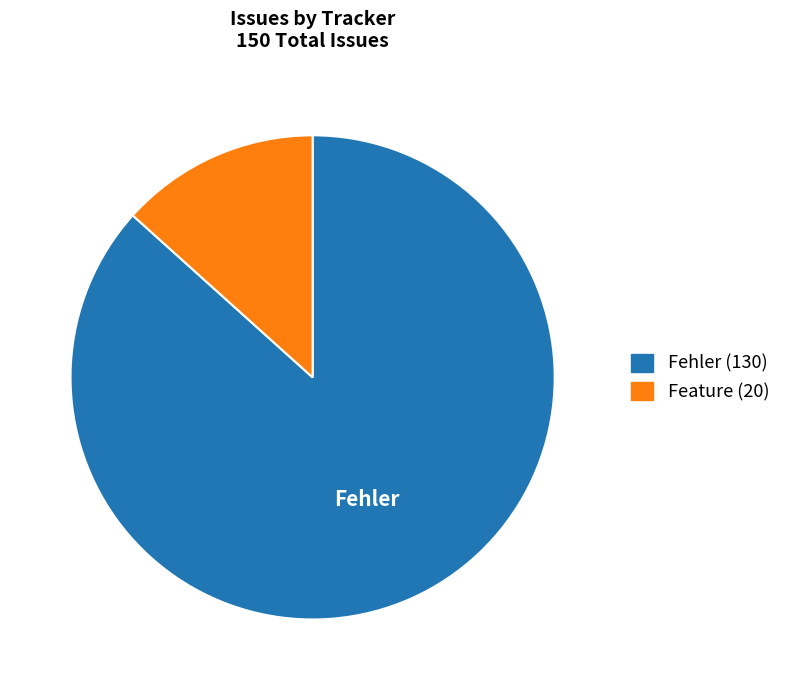

What is the ratio of the value at Fehler to the value at Feature?

6.5